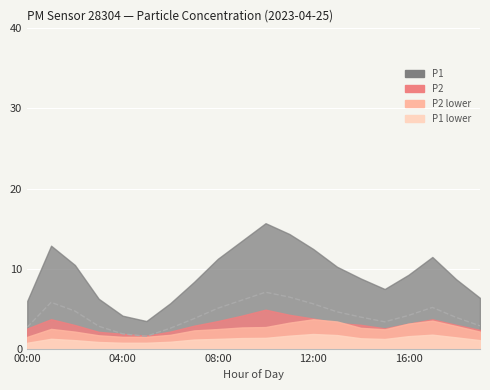

Approximately how many times larger is the value at 7 compared to 14?

1.0